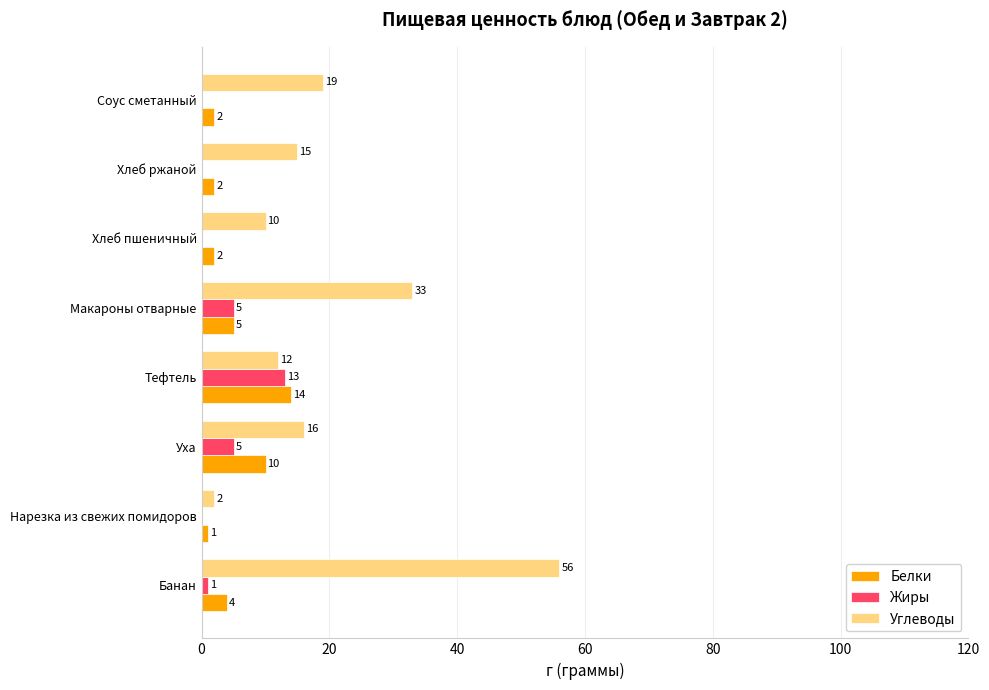

Which series has the largest total across all categories?

Углеводы